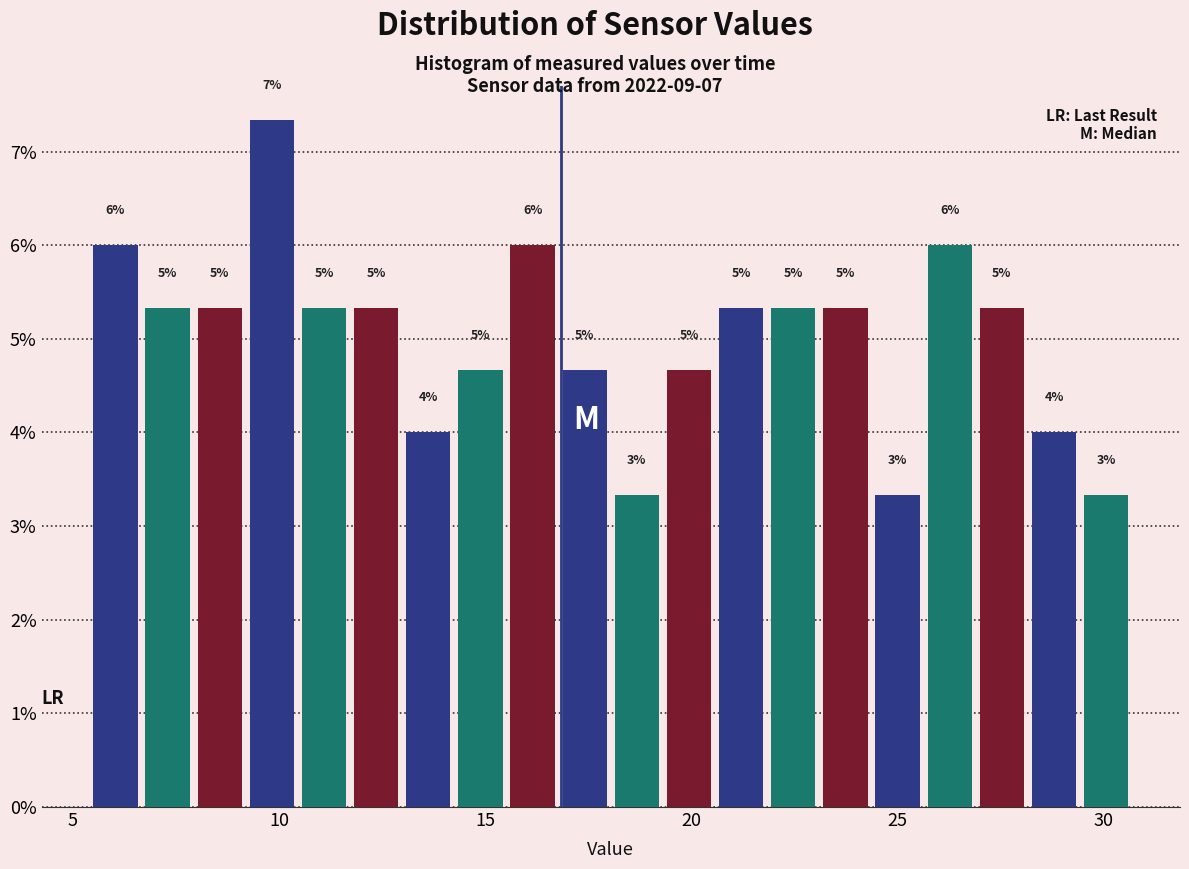

Read against the x-axis, roughly where is the centre of the tallest bar?

10.0